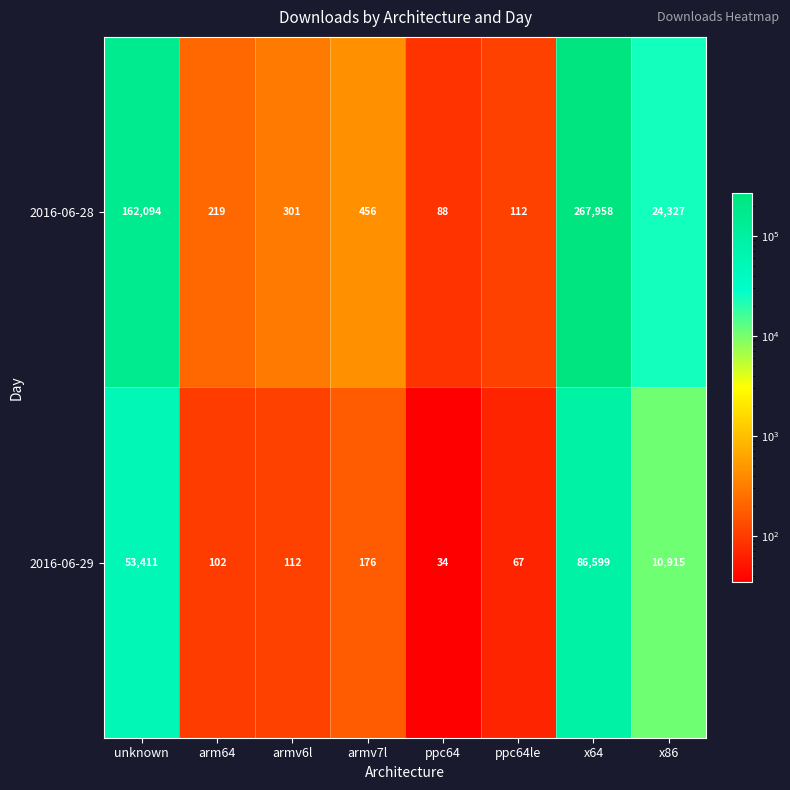

The 2016-06-28 series shows 130550 at x64. True or false?

False